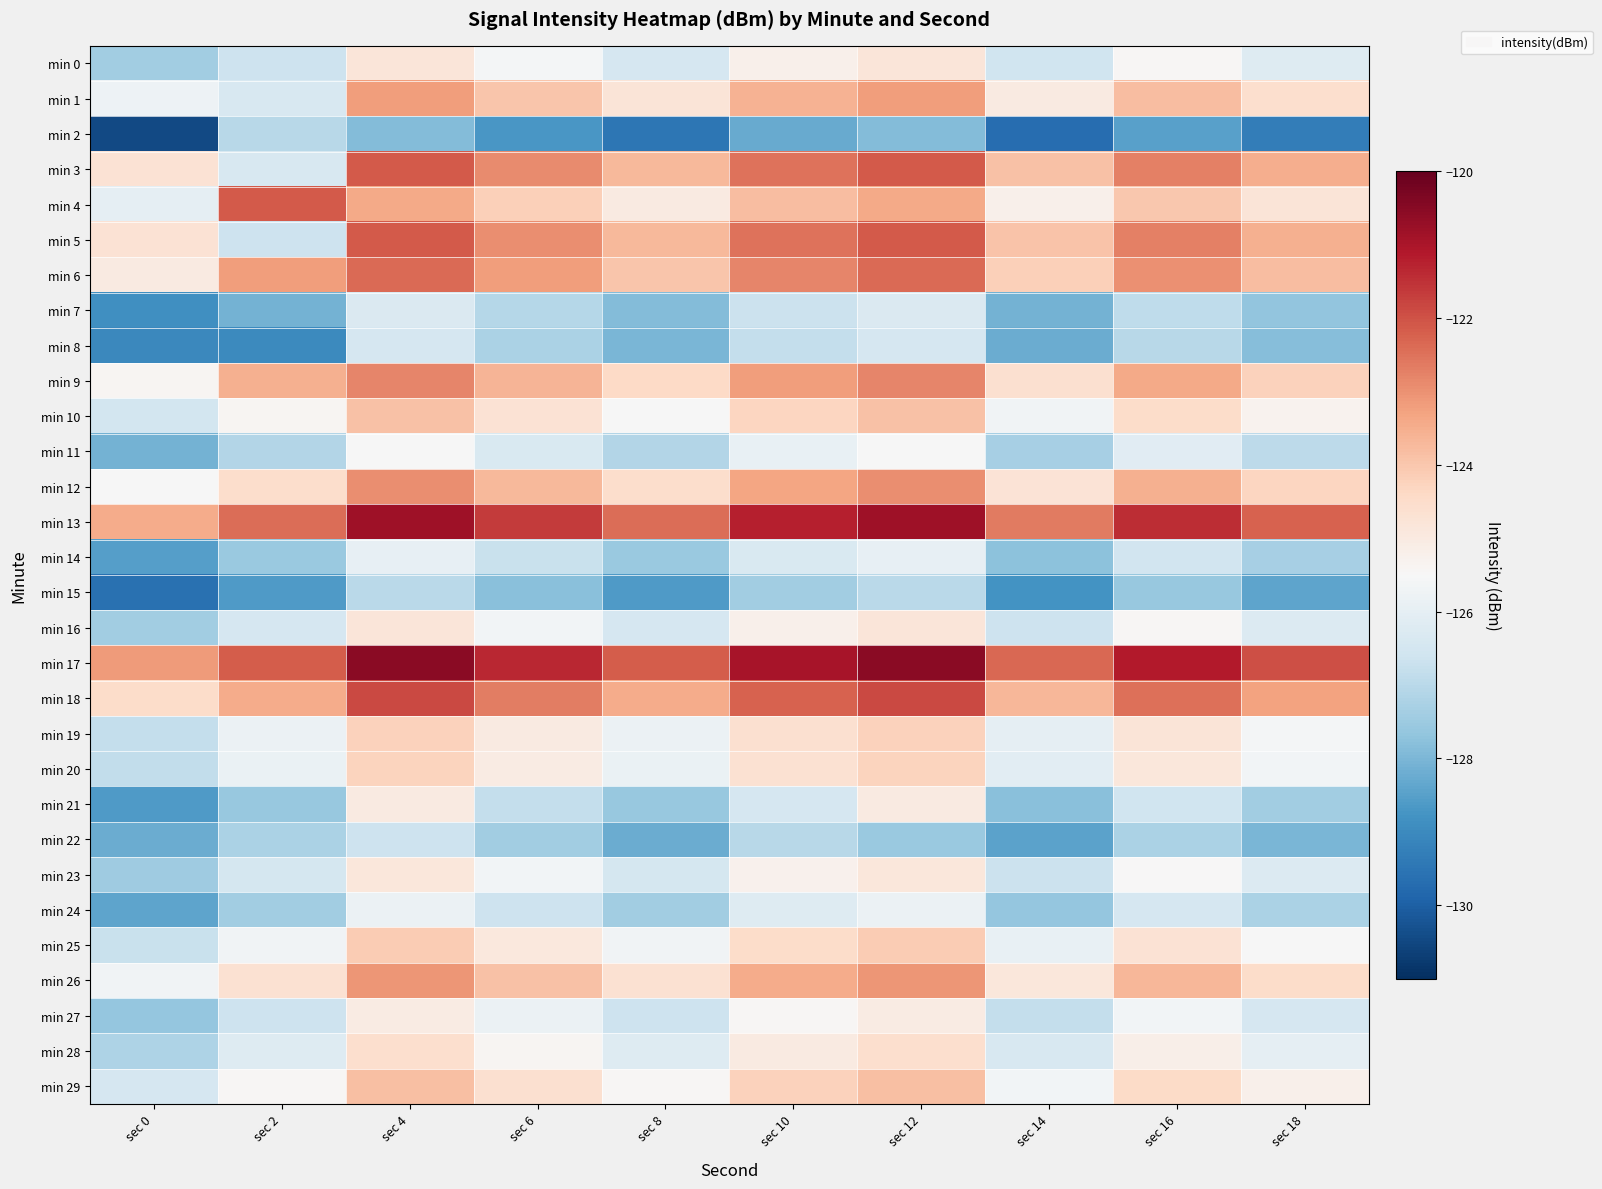

Between sec 14 and sec 10, which is larger?

sec 10